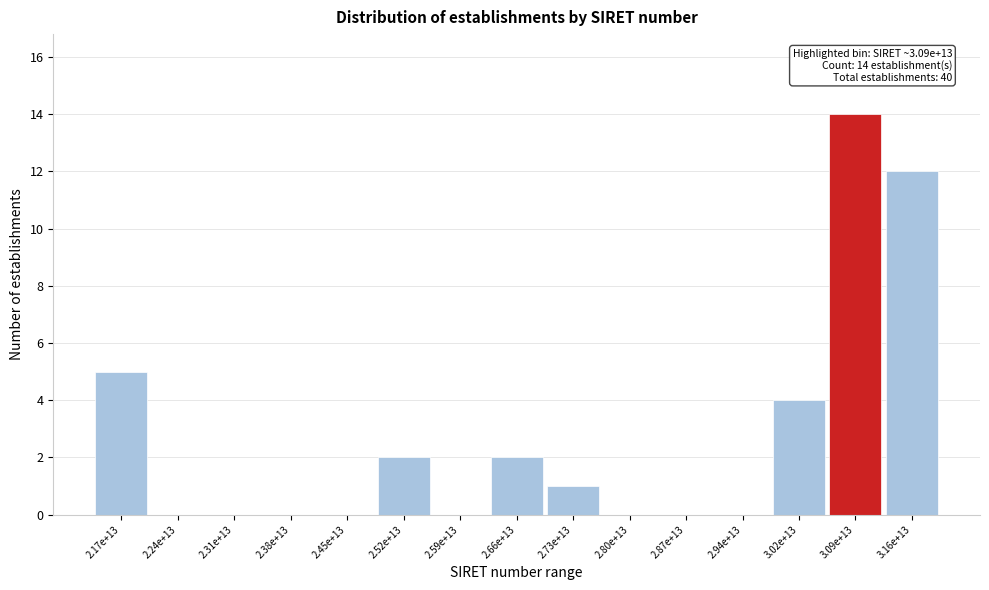

Reading left to right, extract all data points from this chart.

2.17e+13=5	2.24e+13=0	2.31e+13=0	2.38e+13=0	2.45e+13=0	2.52e+13=2	2.59e+13=0	2.66e+13=2	2.73e+13=1	2.80e+13=0	2.87e+13=0	2.94e+13=0	3.02e+13=4	3.09e+13=14	3.16e+13=12